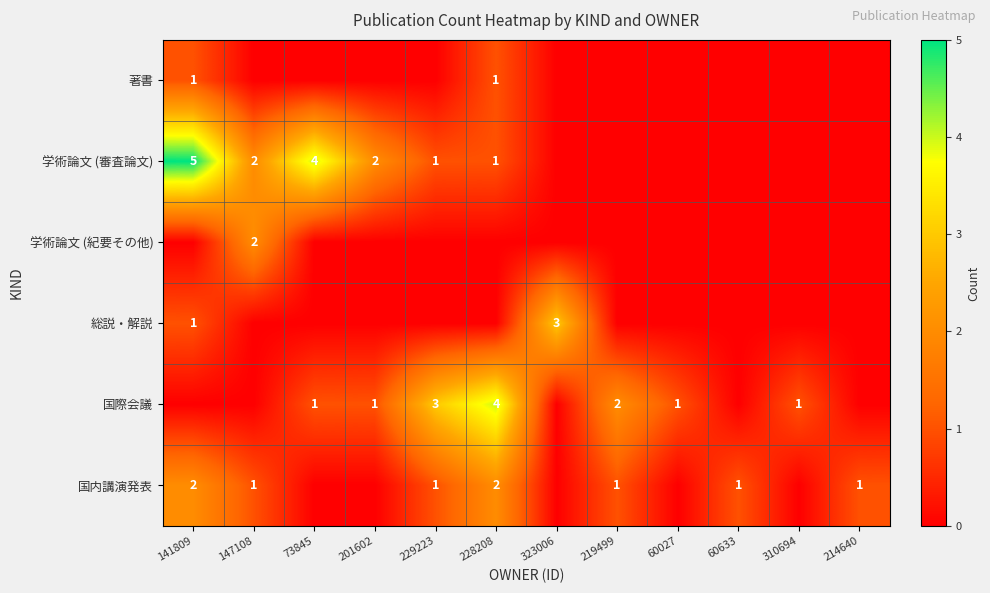

The value of 国内講演発表 at 229223 is 2. True or false?

False